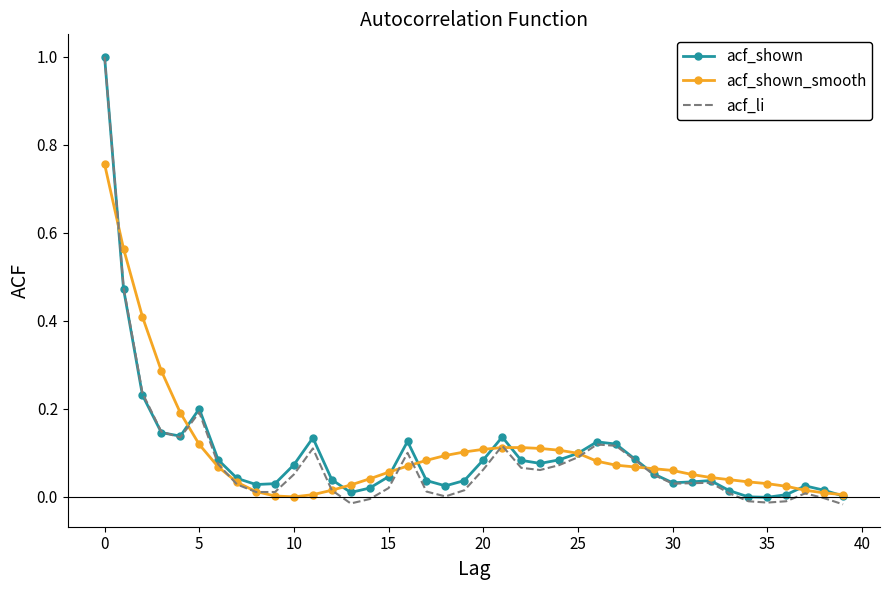

Which series has the largest range (max minus min)?

acf_li